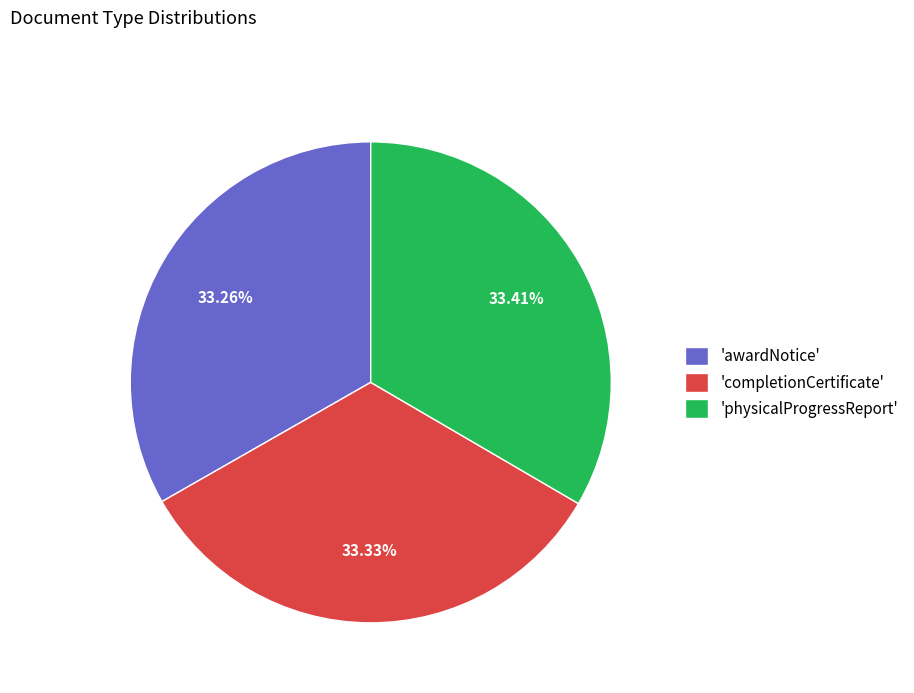

What is the ratio of the value at 'awardNotice' to the value at 'physicalProgressReport'?

1.0